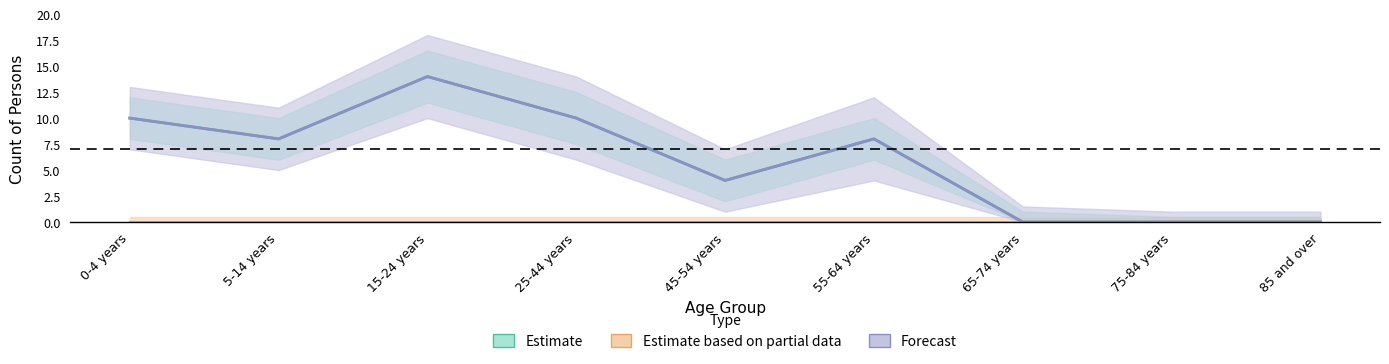

Which series has the largest range (max minus min)?

Estimate